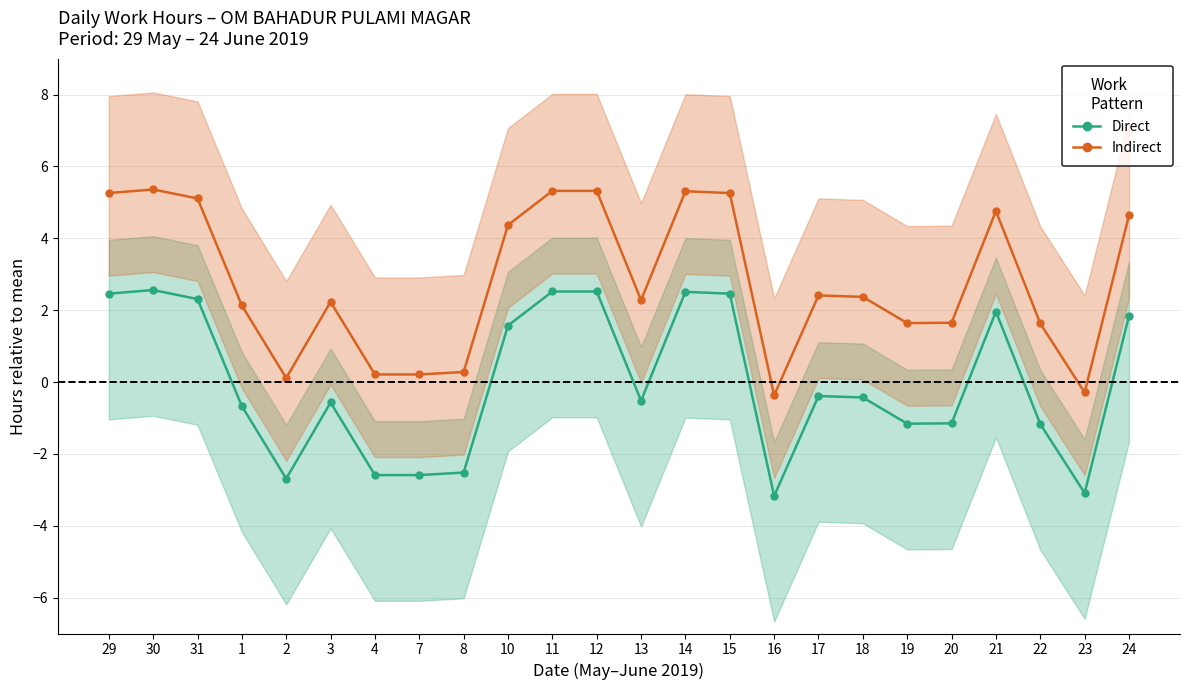

True or false: Direct has more than 0 points higher than both neighbors.

True